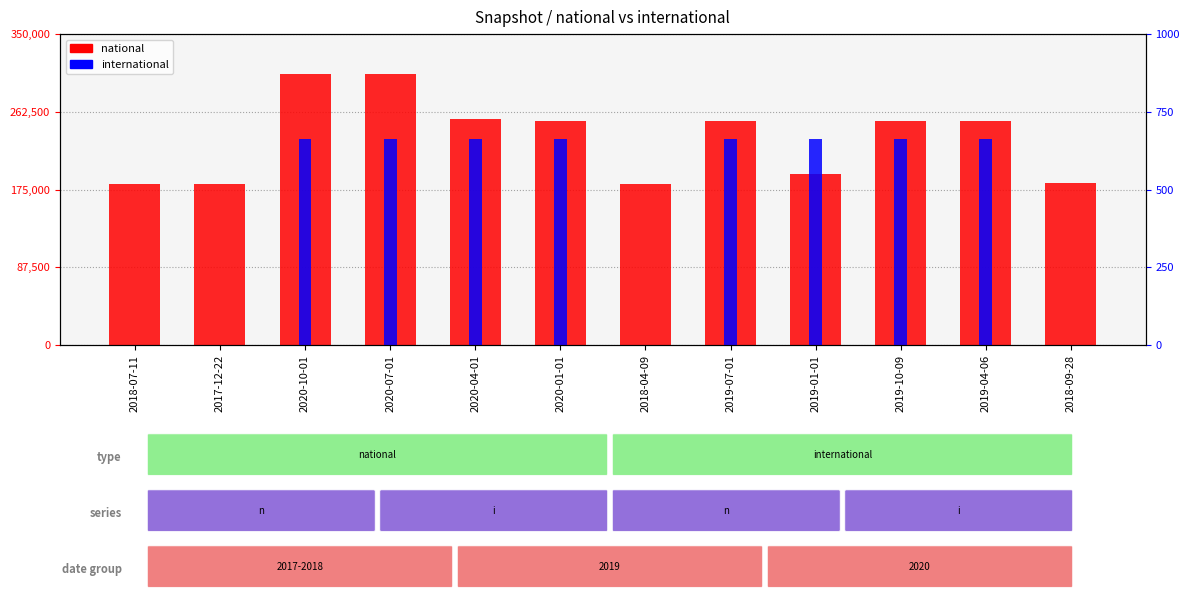

How many bars are there in each group?

2